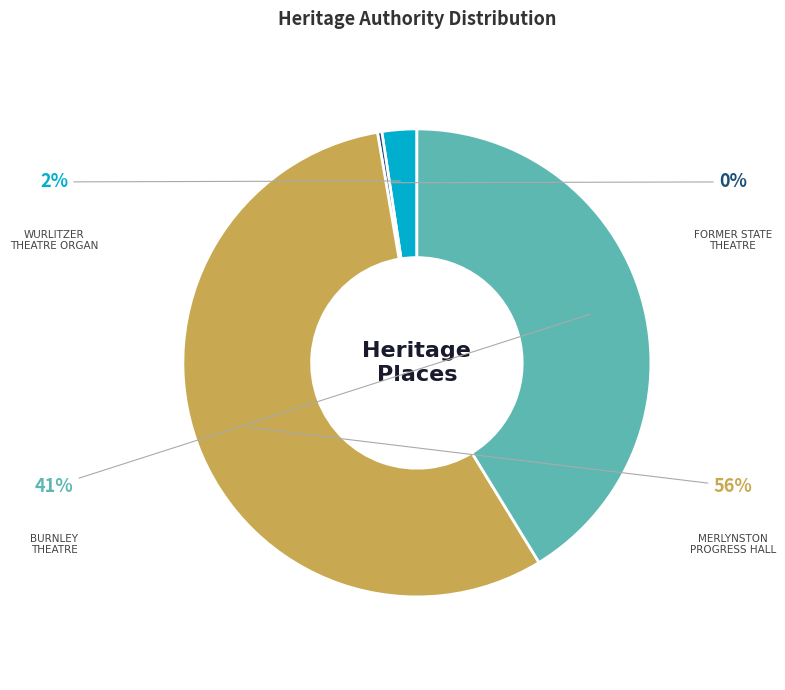

To the nearest percent, what is the average slice percentage?

25%